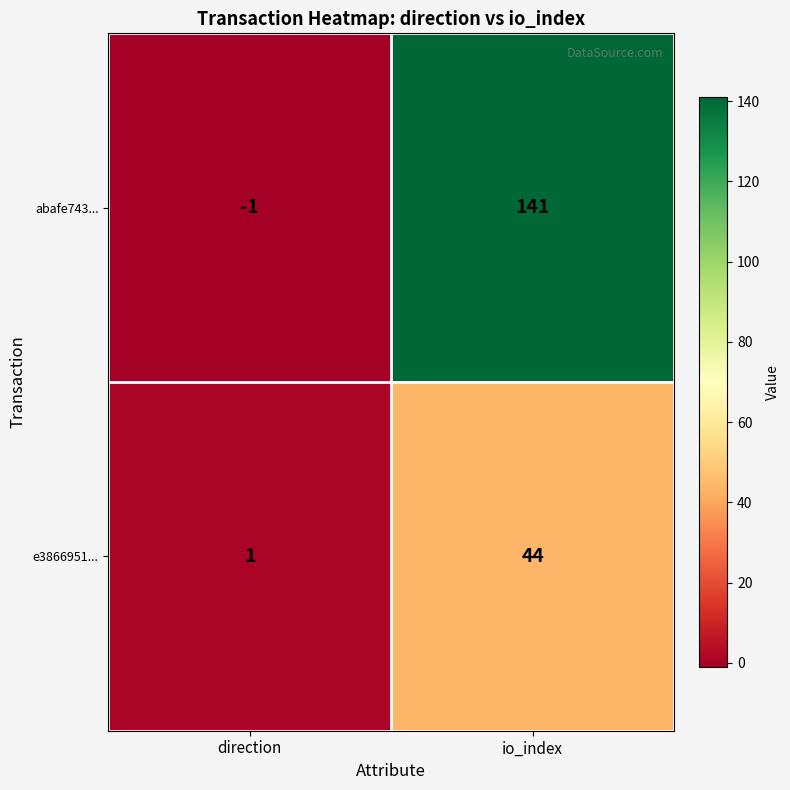

Rank the series at io_index from lowest to highest value.

e3866951..., abafe743...